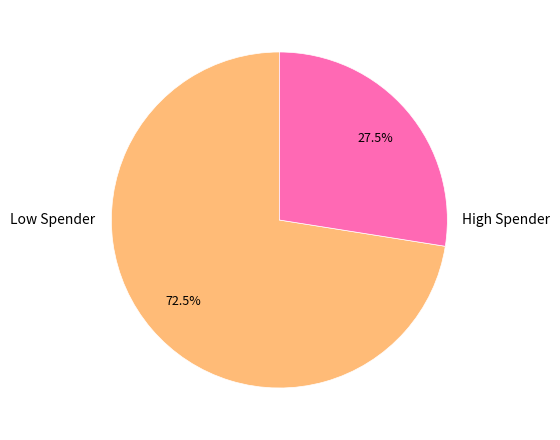

Does any single category account for the majority?

Yes